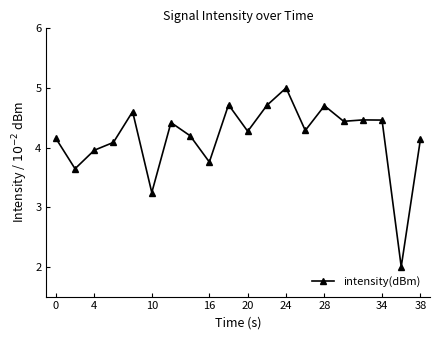

True or false: there are more than 2 points higher than both neighbors.

True